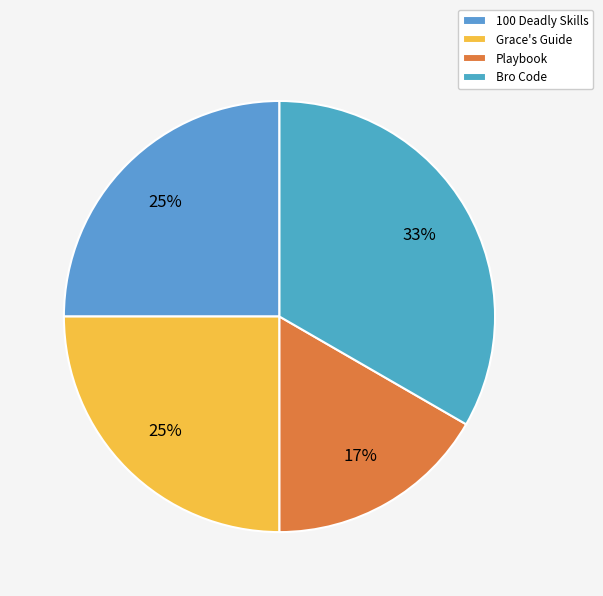

Is Playbook the majority of the pie?

No